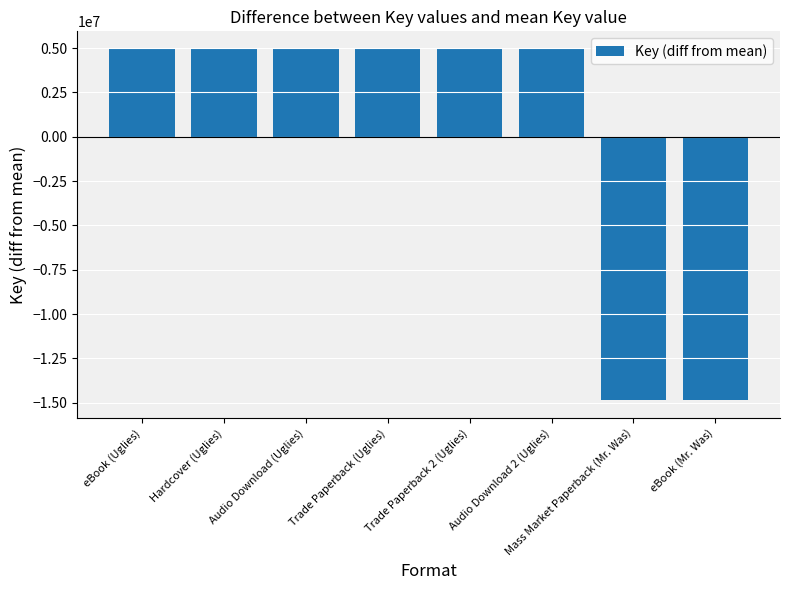

What is the maximum value shown in the chart?

4953949.8